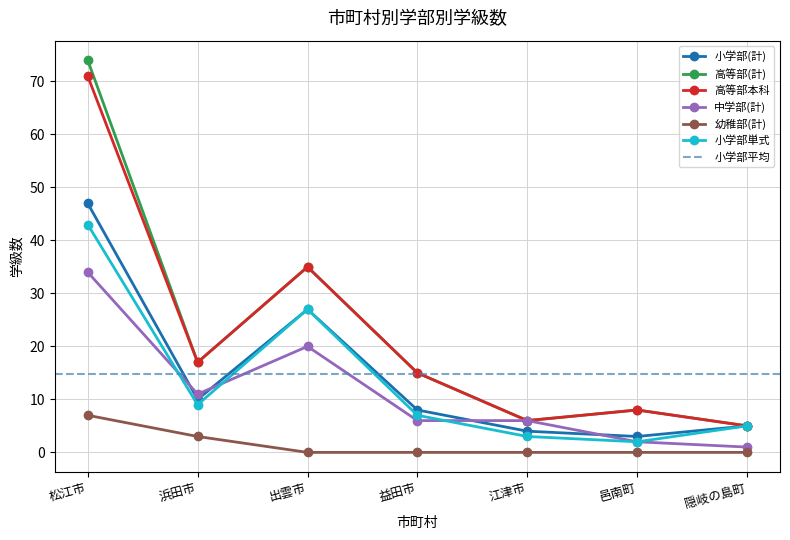

The 小学部(計) series shows 8 at 益田市. True or false?

True